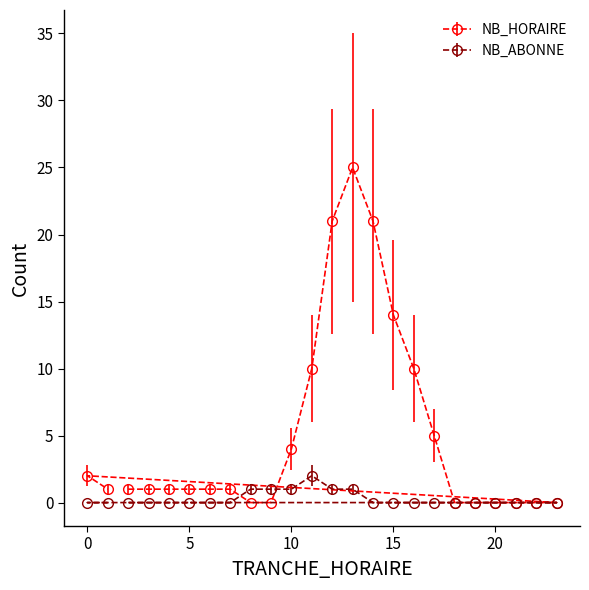

What are all the series names shown in the legend?

NB_HORAIRE, NB_ABONNE